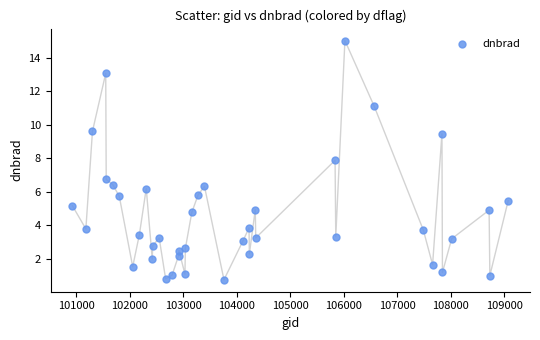

What Y value in the scatter plot is closest to 7?

6.7